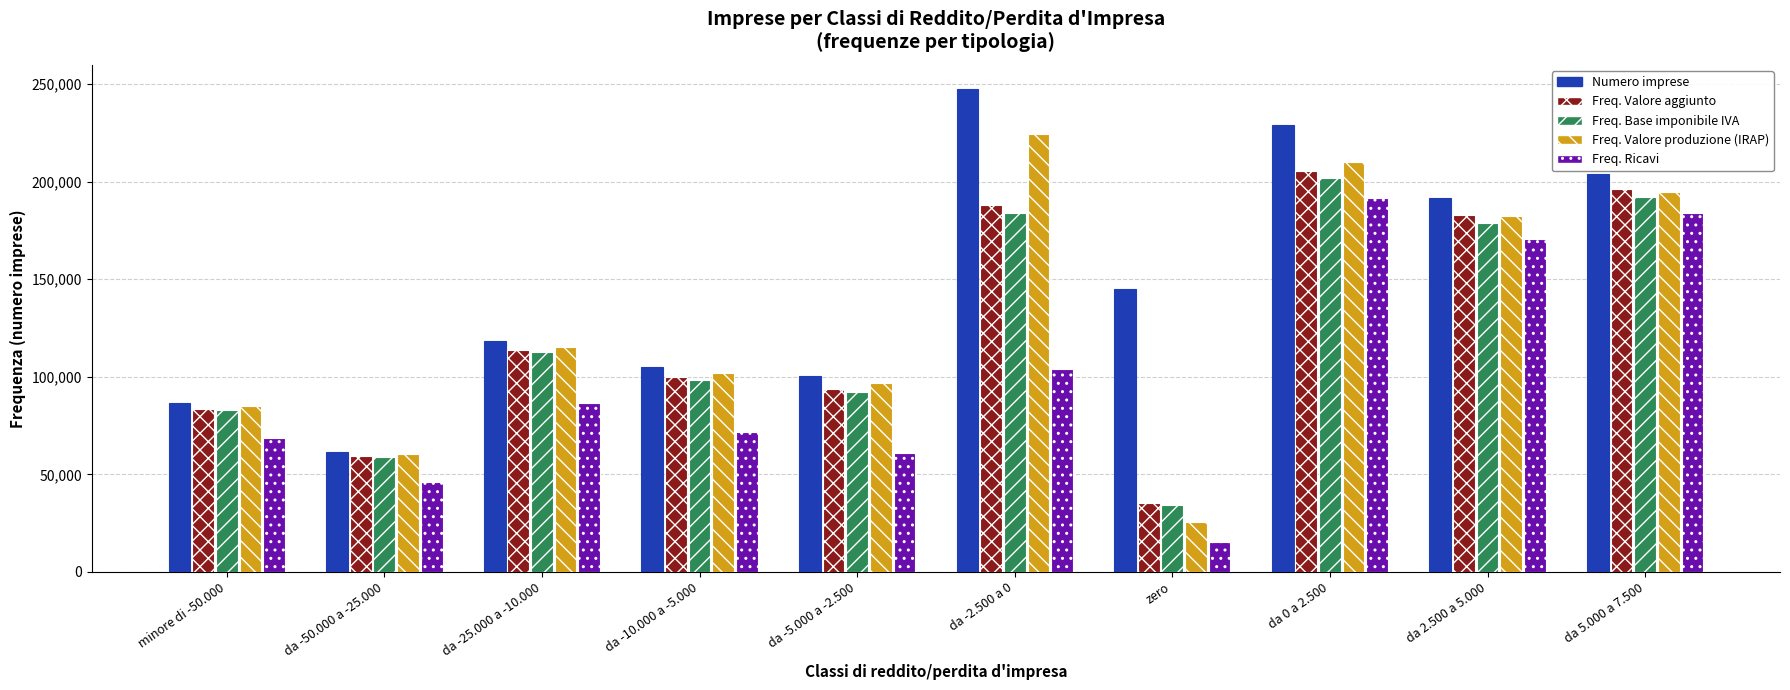

Read the Freq. Valore aggiunto value at da -25.000 a -10.000, to the nearest 100.

113700